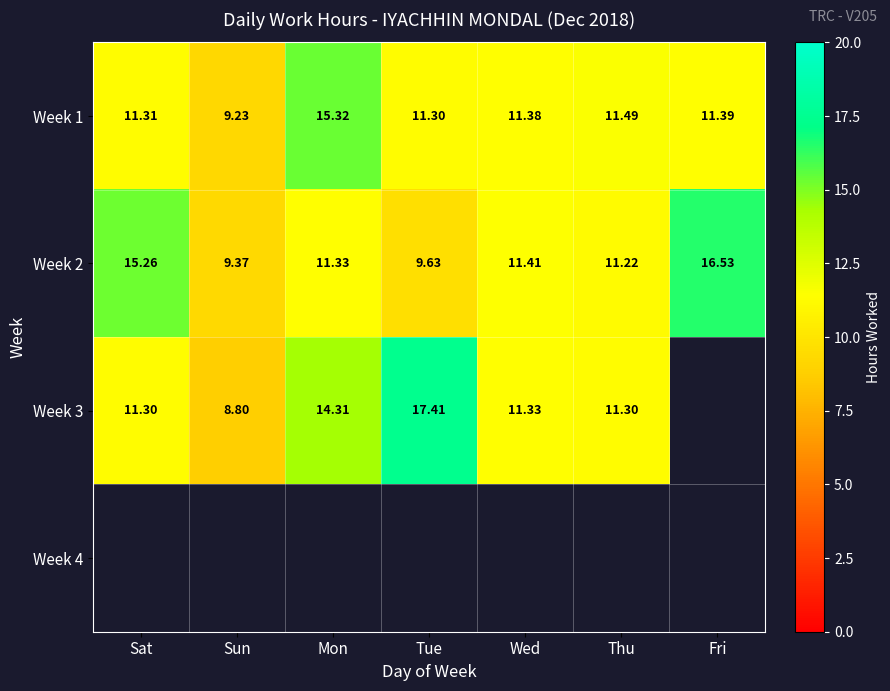

What is the lowest value of the Week 1 series?

9.2